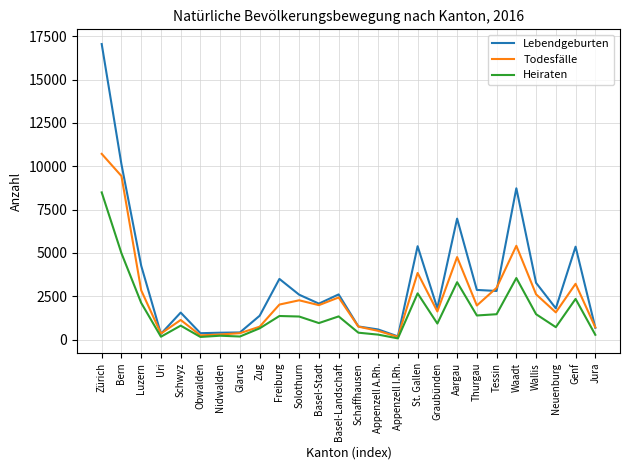

True or false: Lebendgeburten and Todesfälle intersect in this chart.

True